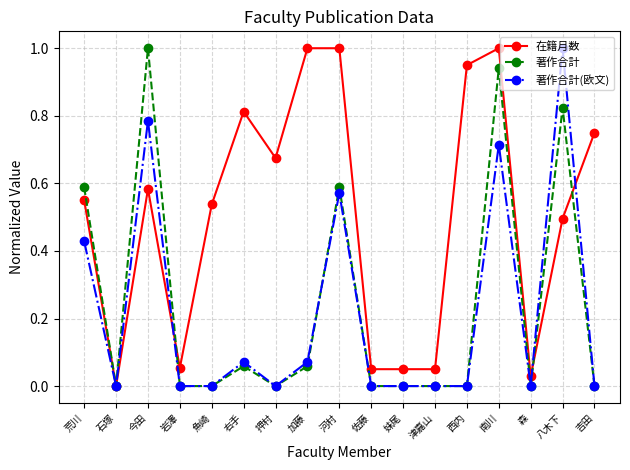

True or false: 在籍月数 has a value of 1.0 at 河村.

True